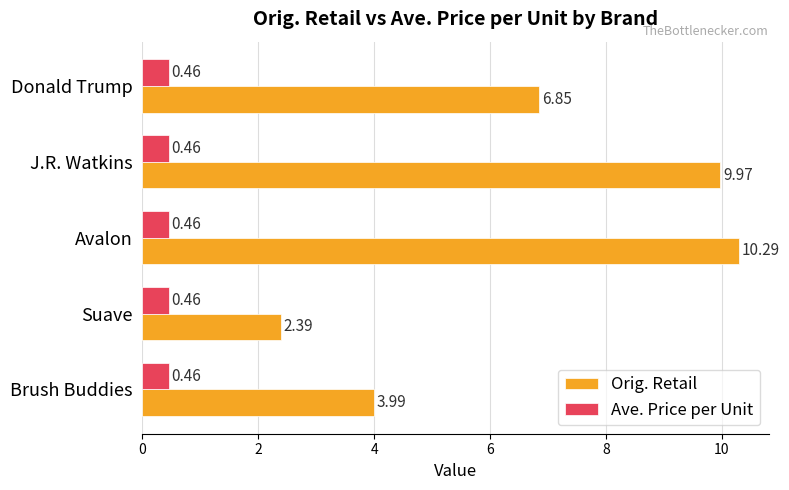

What is the difference between the Orig. Retail values at J.R. Watkins and Suave?

7.6